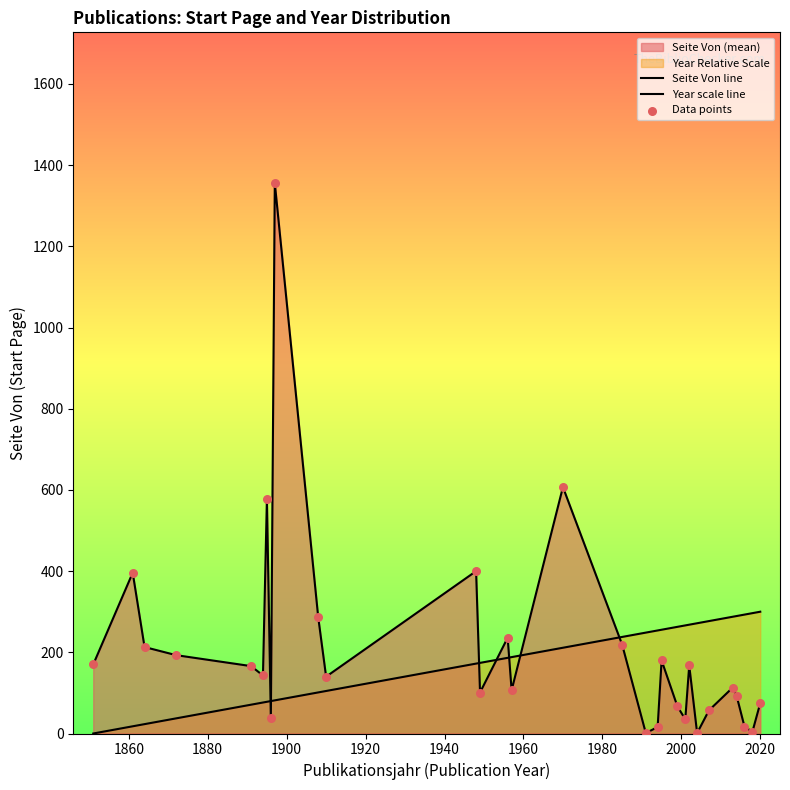

What is the total value across all series at 21?

336.3